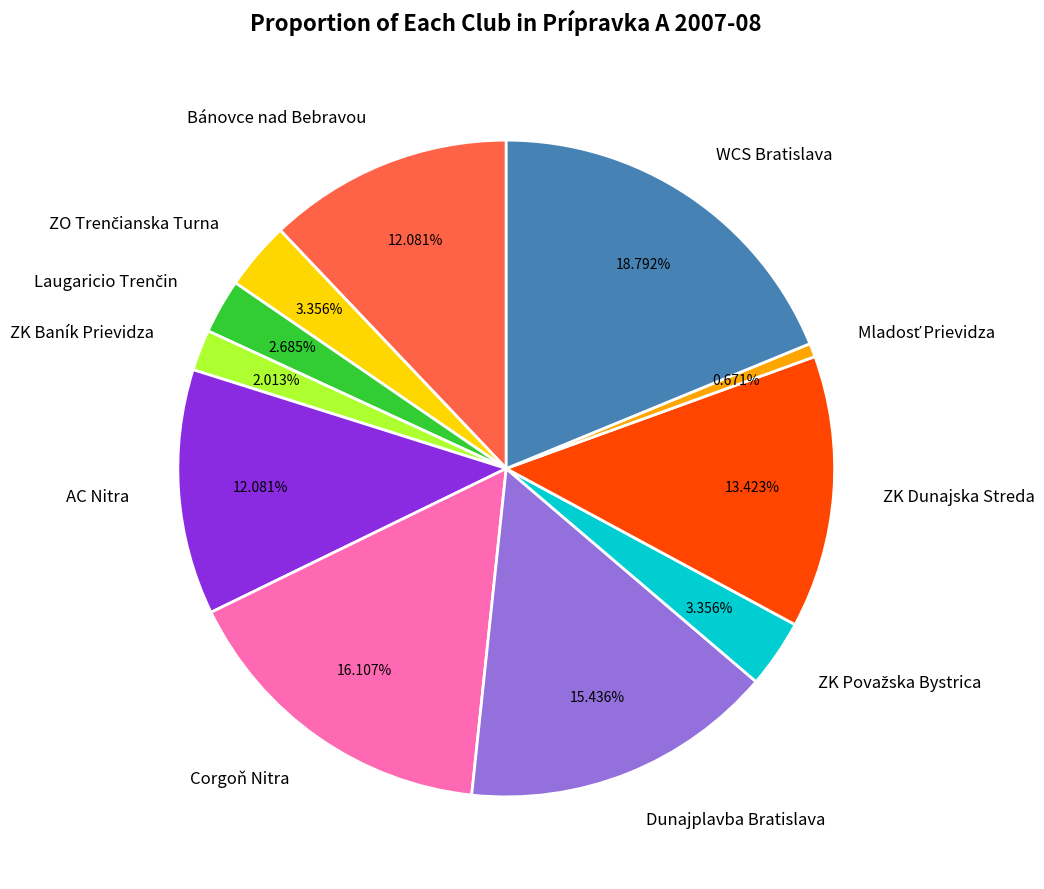

How much of the chart is everything except Dunajplavba Bratislava?

84.6%